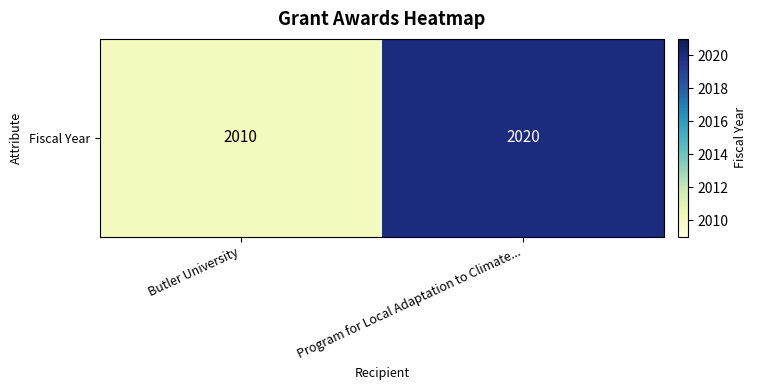

What is the minimum value shown in the chart?

2010